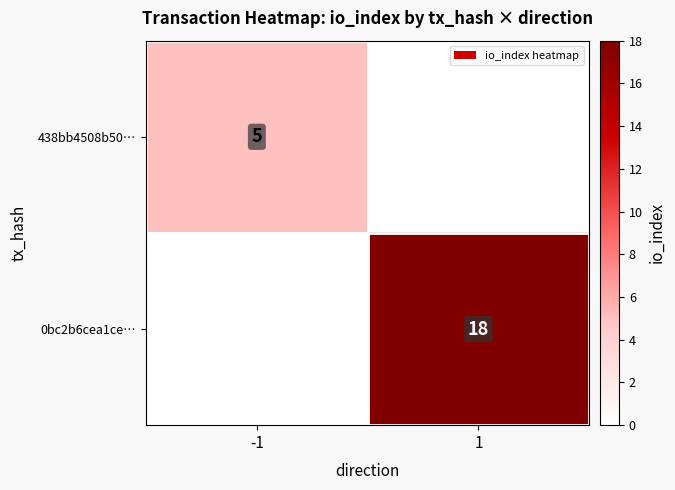

The 438bb4508b50… series shows 1 at -1. True or false?

False